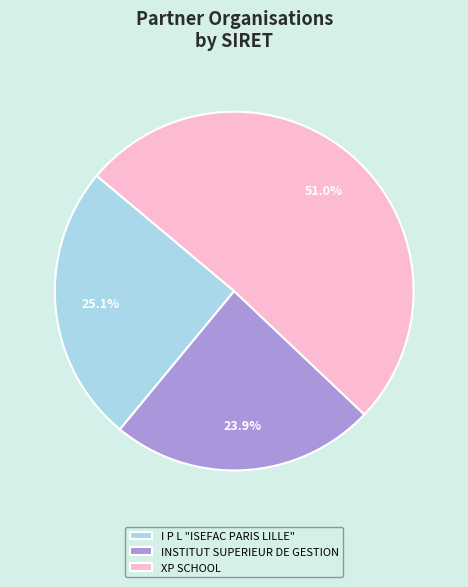

Rank the categories by value from lowest to highest.

INSTITUT SUPERIEUR DE GESTION, I P L "ISEFAC PARIS LILLE", XP SCHOOL